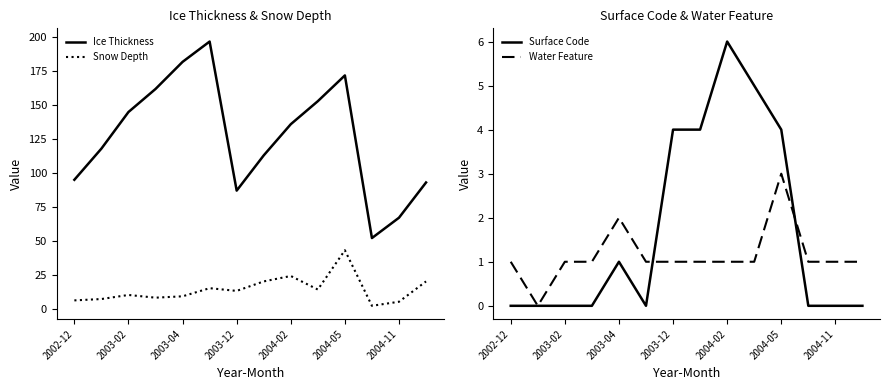

Rank the series by their maximum value, from highest to lowest.

Ice Thickness, Snow Depth, Surface Code, Water Feature